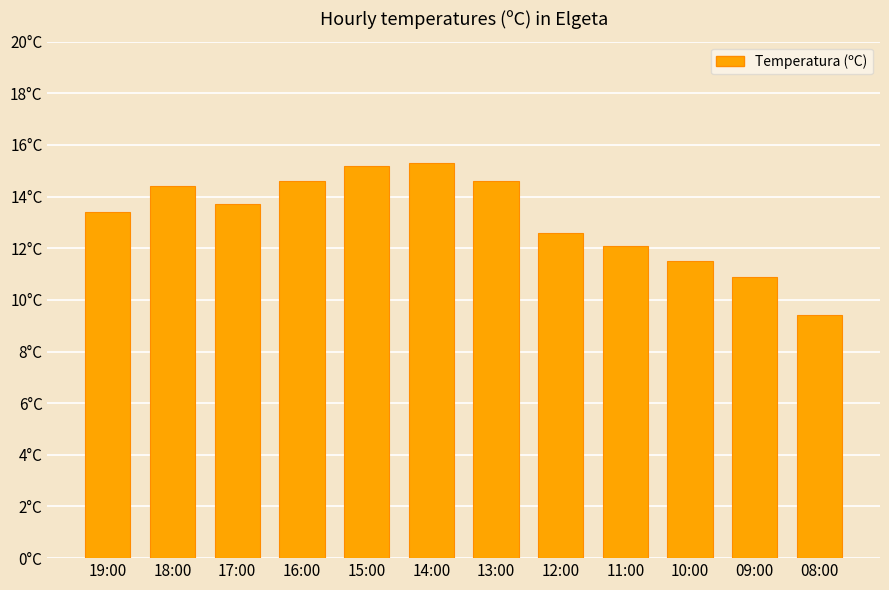

At which label is the value closest to 12?

11:00